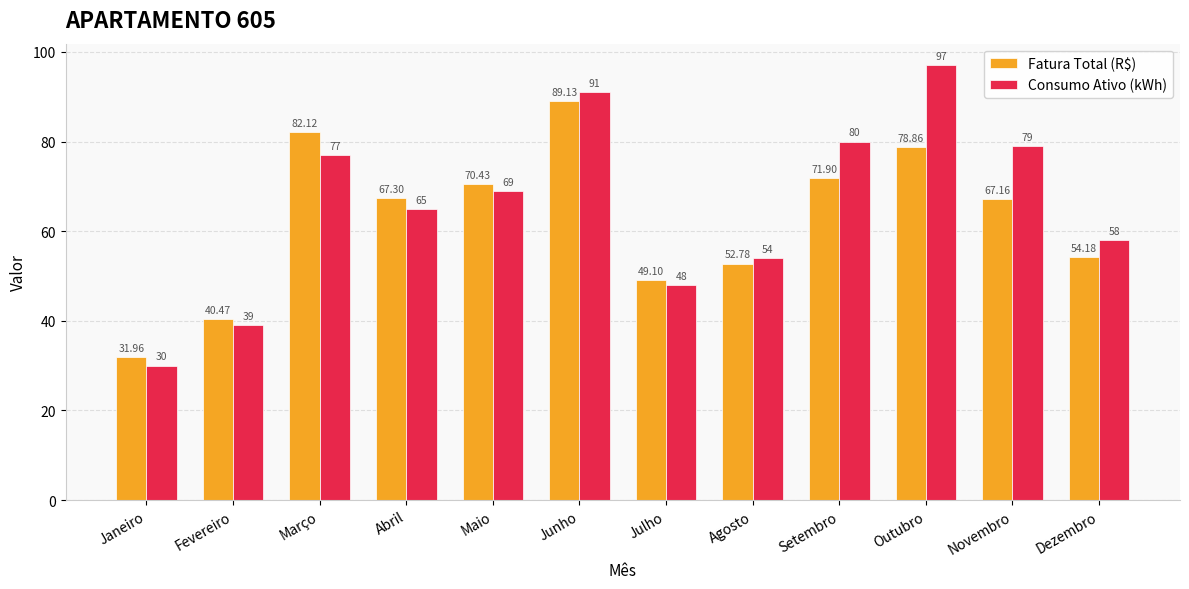

What is the difference between the maximum and minimum values in the Fatura Total (R$) series?

57.2